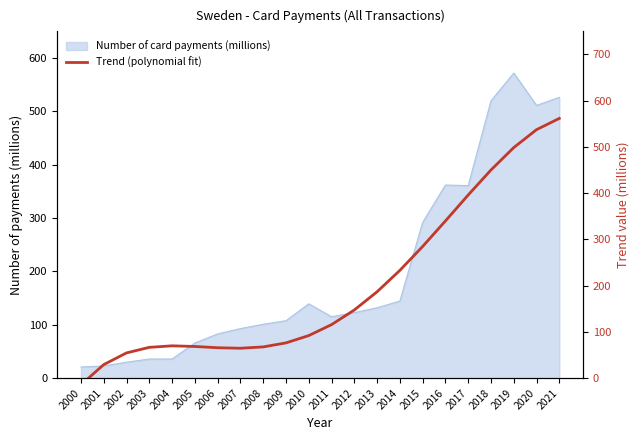

How many values are below 115?

11